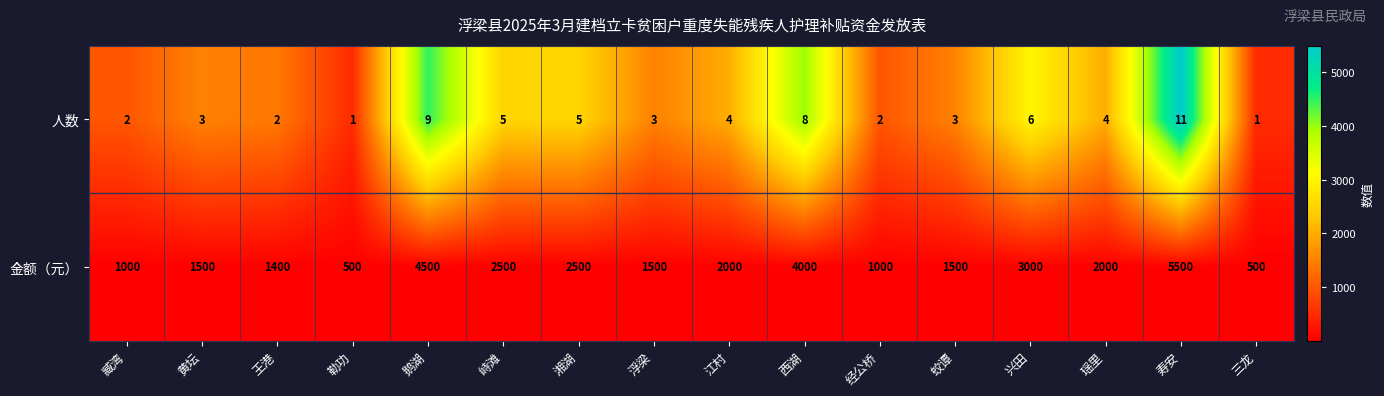

What is the approximate value of 金额（元） at 臧湾, to the nearest 100?

1000